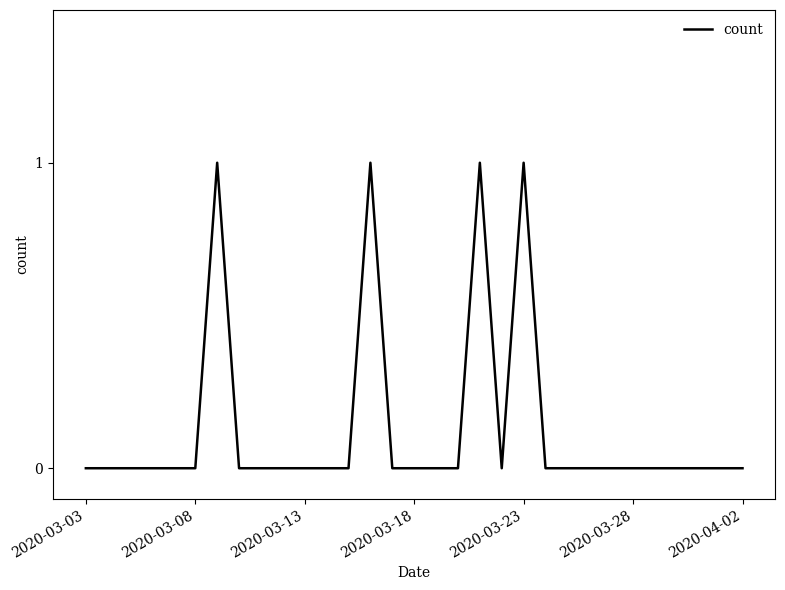

The chart shows a value of -1 at 2020-03-08. True or false?

False